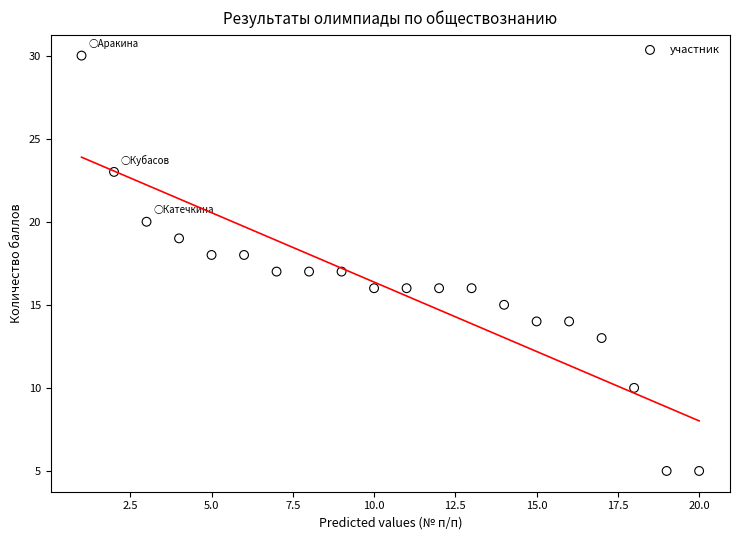

What is the range of Y values (max minus min)?

25